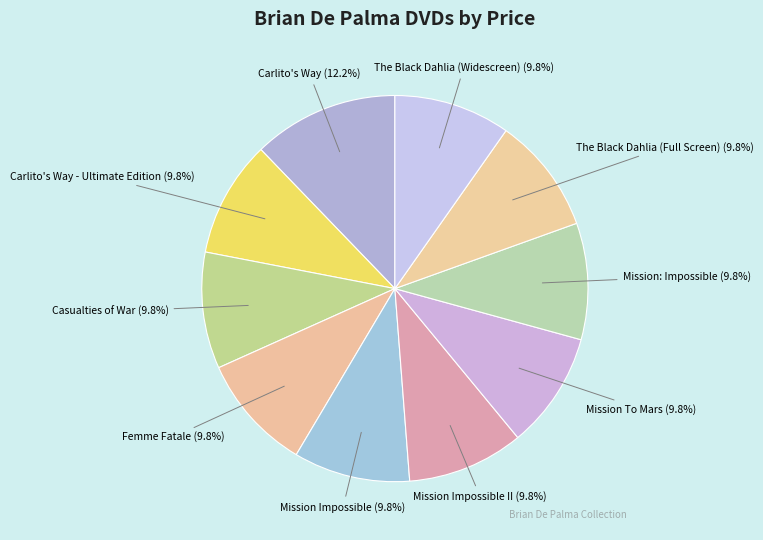

How many segments does this pie chart have?

10